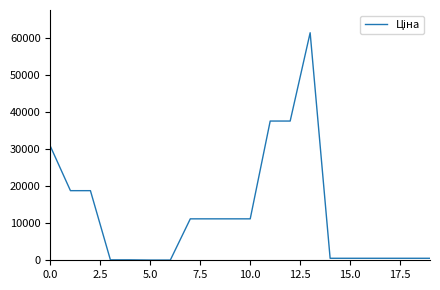

What is the maximum value shown in the chart?

61434.3